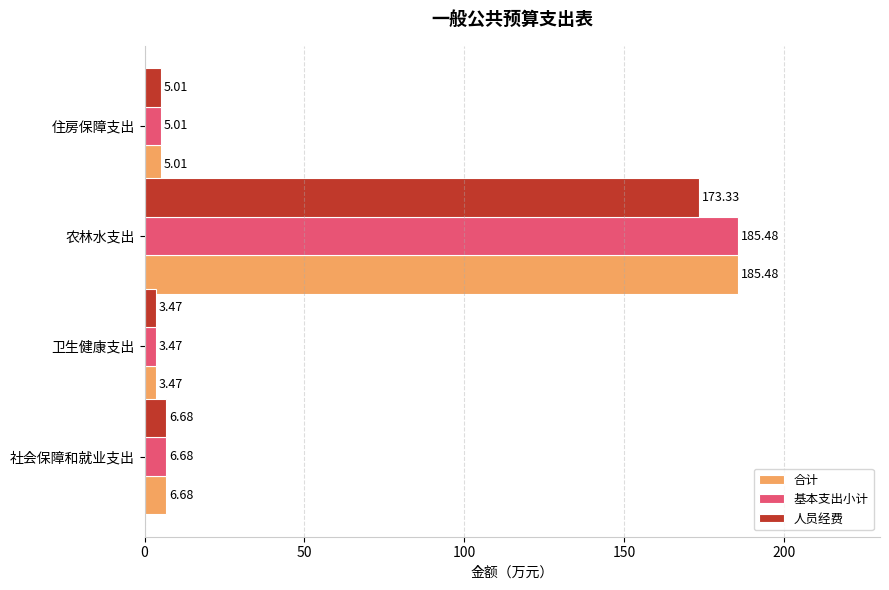

What is the sum of all 合计 values?

200.6